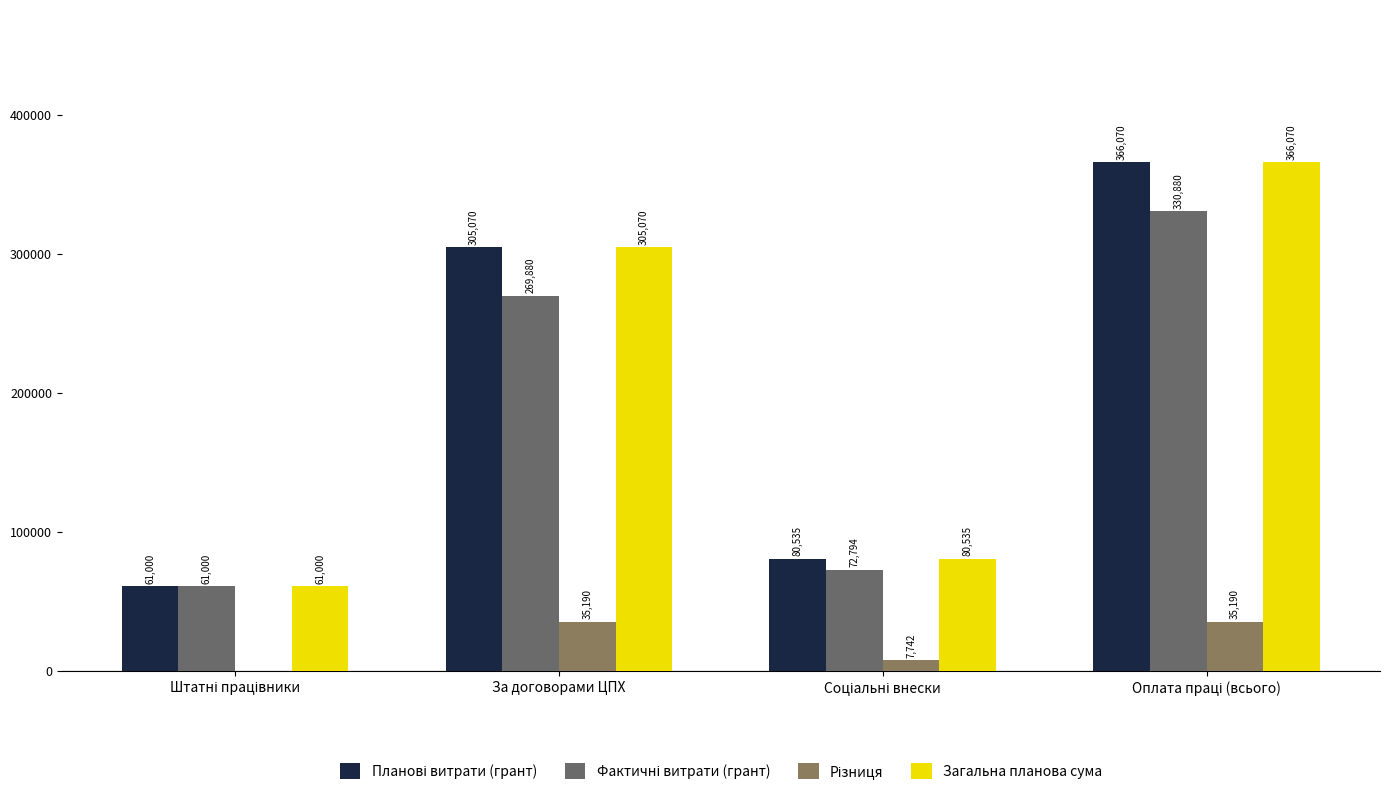

List the series in order of their peak value, lowest first.

Різниця, Фактичні витрати (грант), Планові витрати (грант), Загальна планова сума